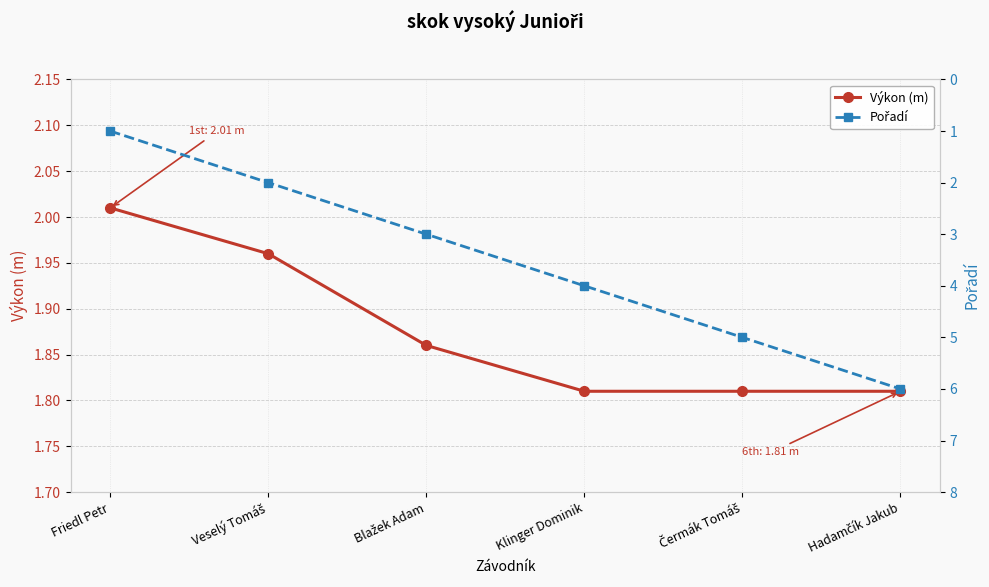

What is the label of the 3rd point from the right?

Klinger Dominik